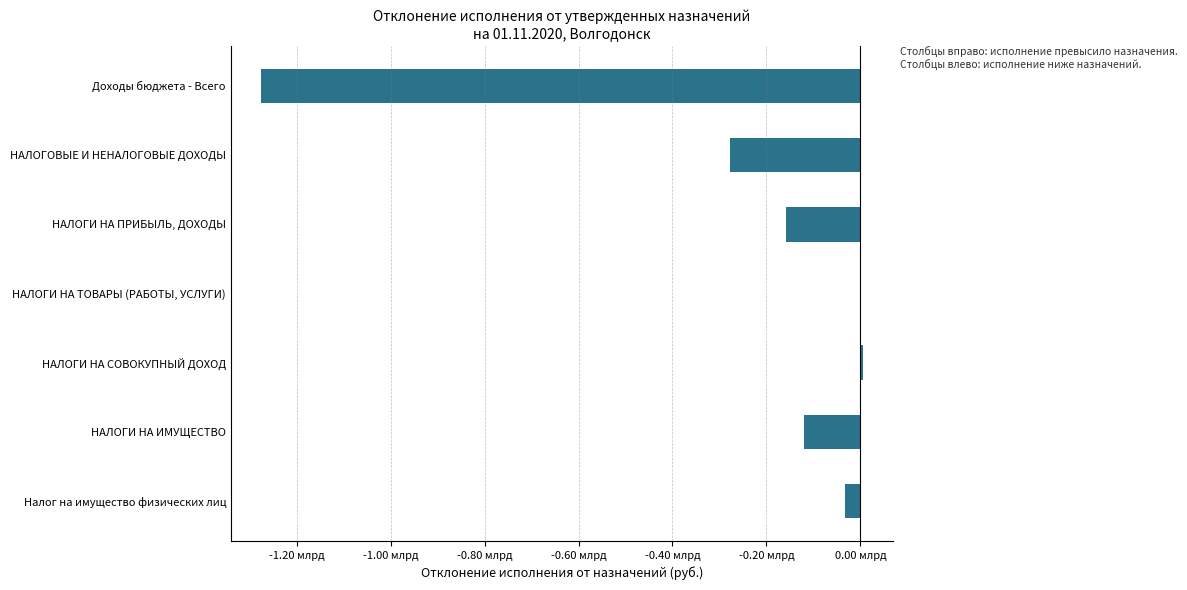

How many negative values are there?

6